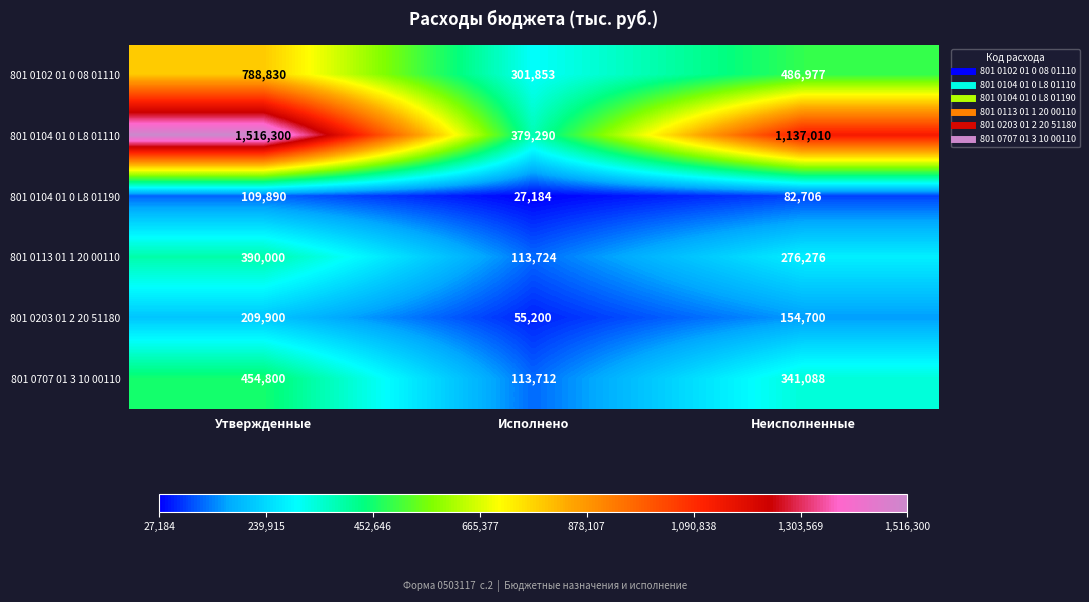

The 801 0104 01 0 L8 01110 series shows 1137010 at Неисполненные. True or false?

True